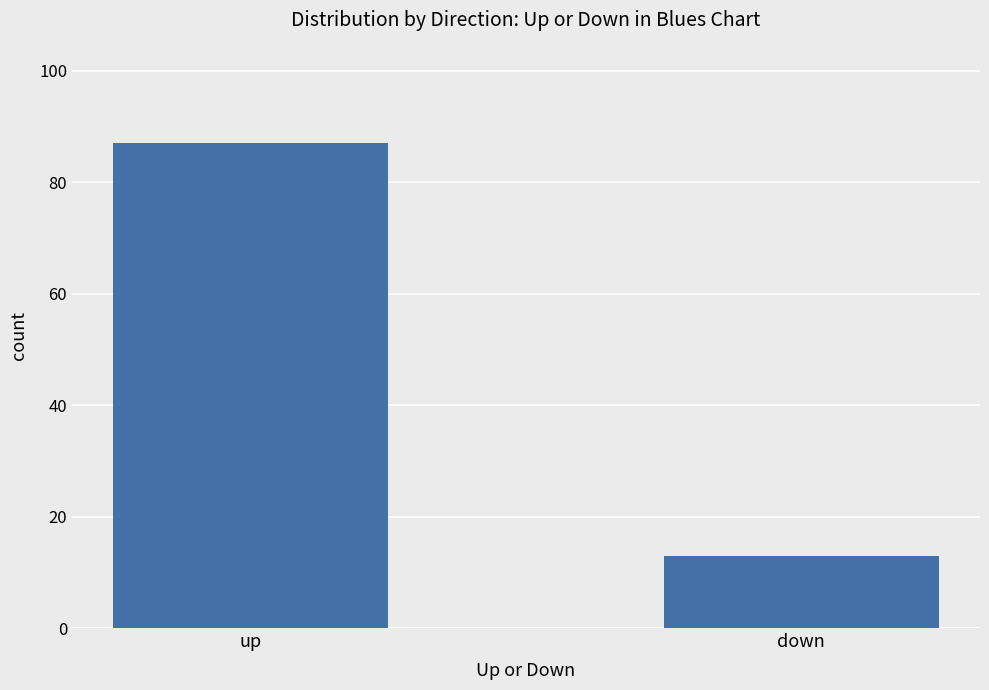

Reading left to right, list all the values displayed in this chart.

87	13